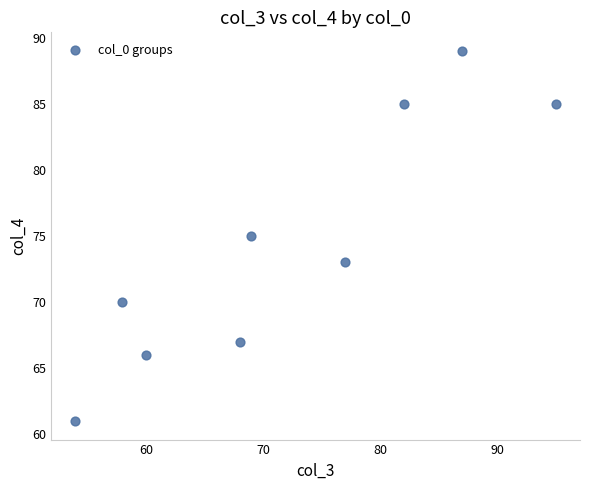

What is the range of X values (max minus min)?

41